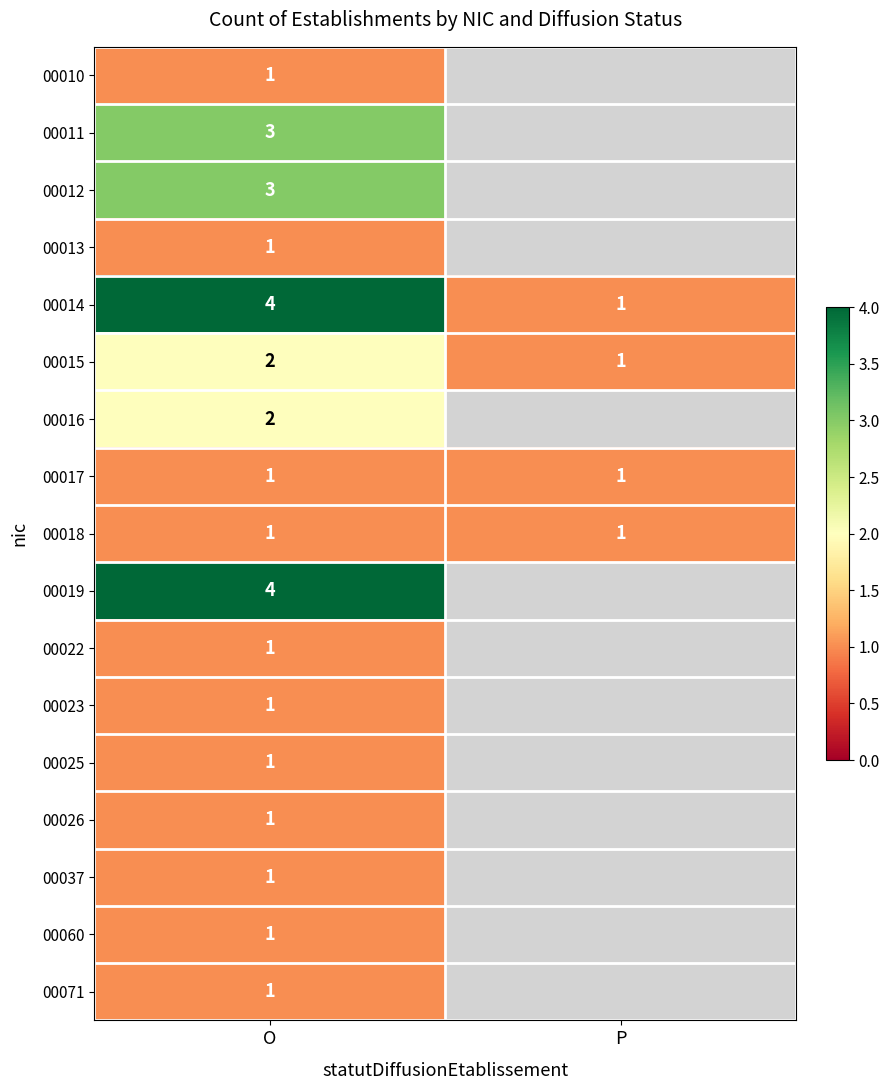

How many series are shown in this chart?

17